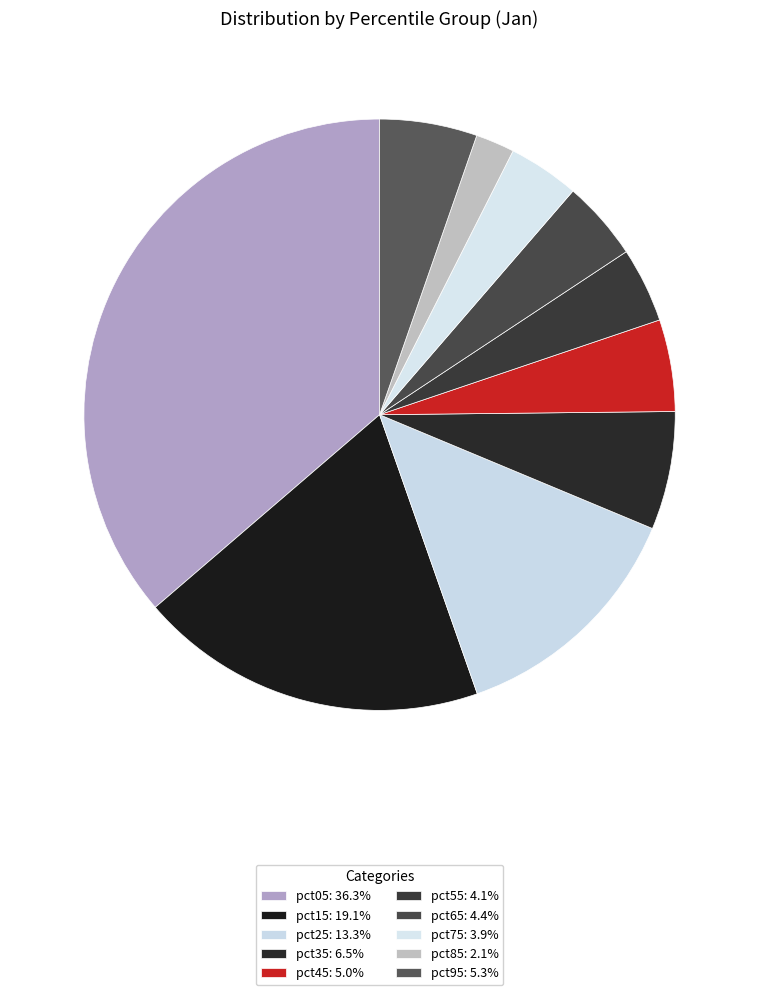

How many slices are in this pie chart?

10